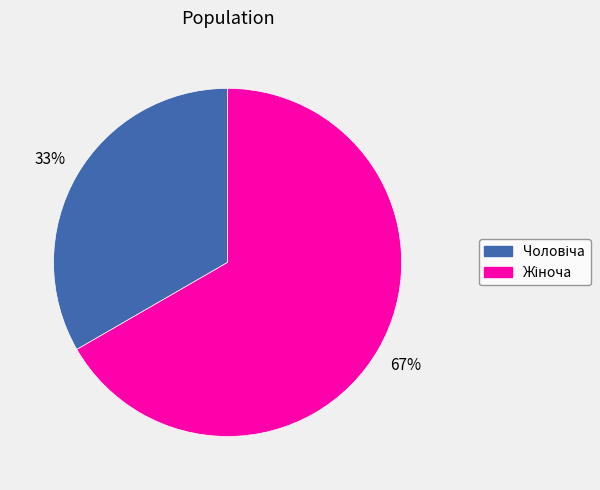

Is there a majority slice in this chart?

Yes